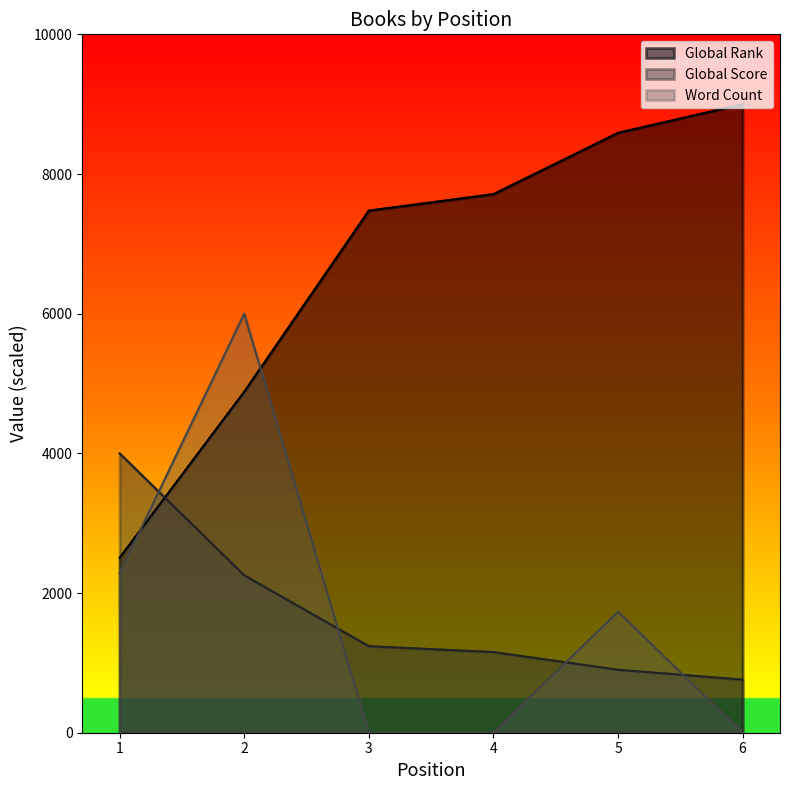

What is the total value across all series at 5?

11225.6